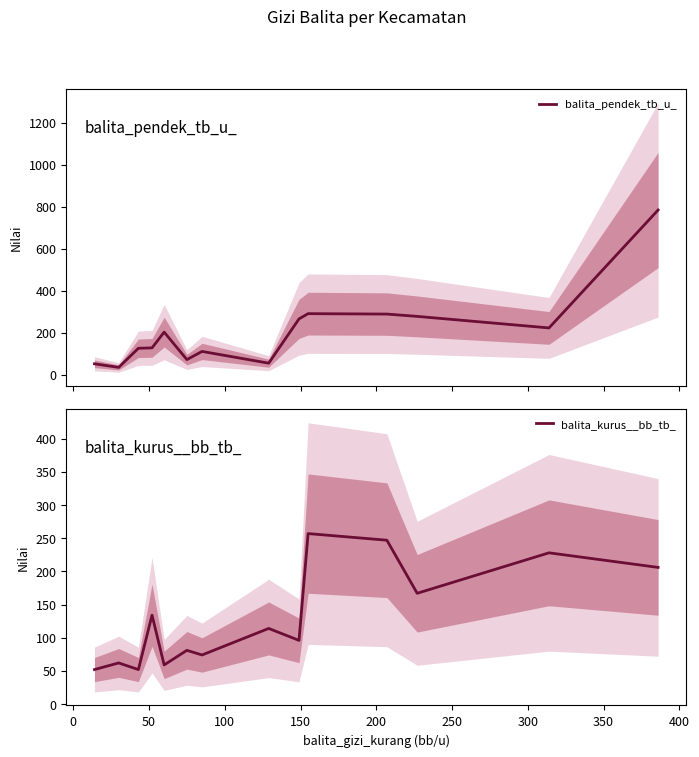

How many lines are shown in the chart?

2